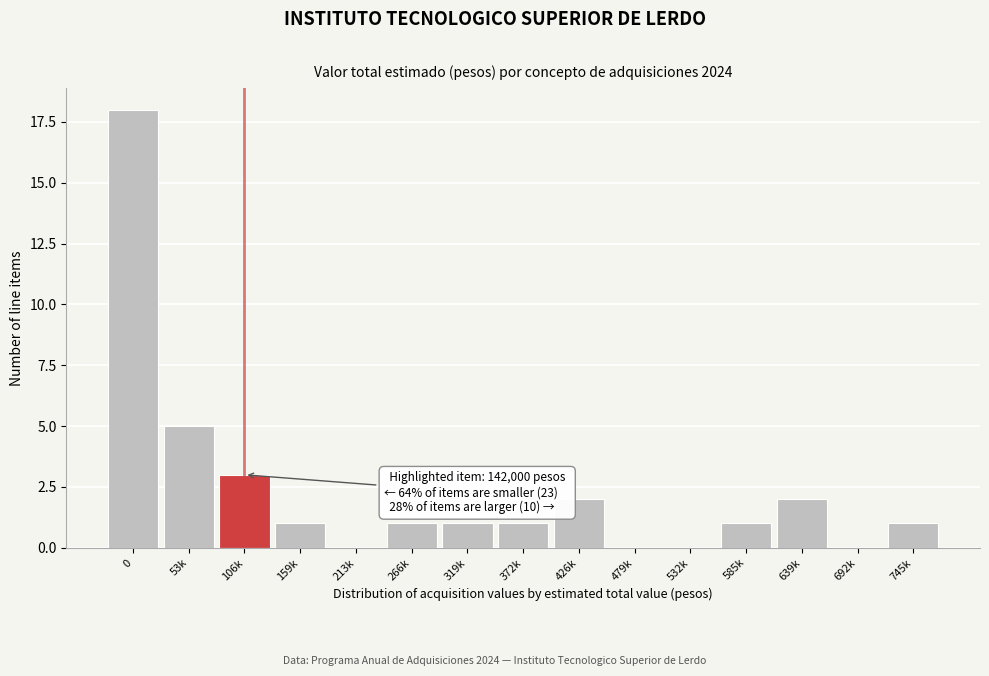

Reading right to left, what are all the values shown in this chart?

745k=1	692k=0	639k=2	585k=1	532k=0	479k=0	426k=2	372k=1	319k=1	266k=1	213k=0	159k=1	106k=3	53k=5	0=18